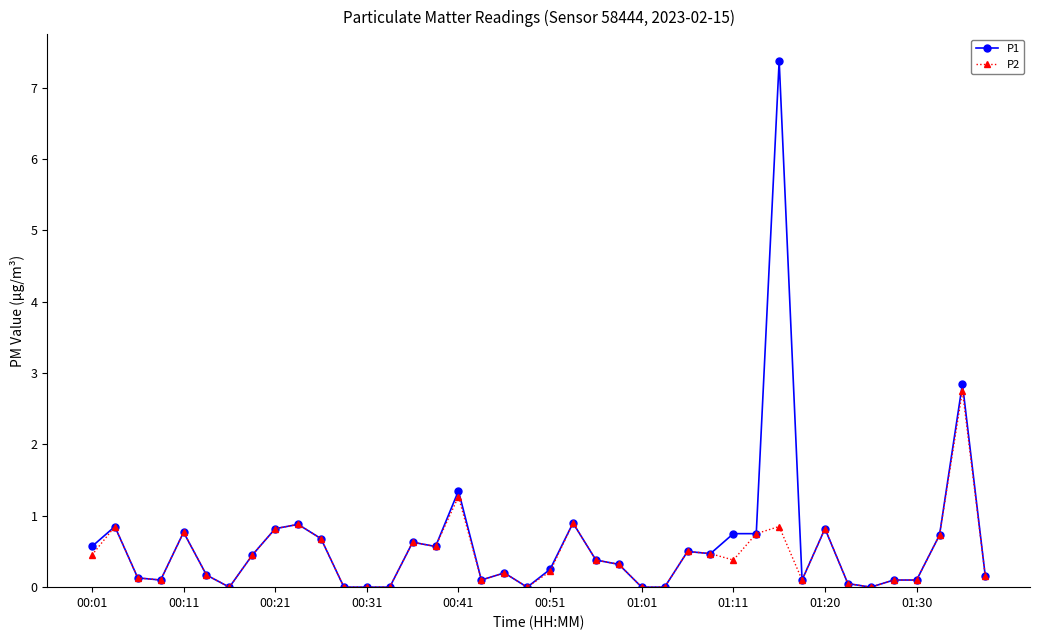

At how many categories does at least one series exceed 1?

3